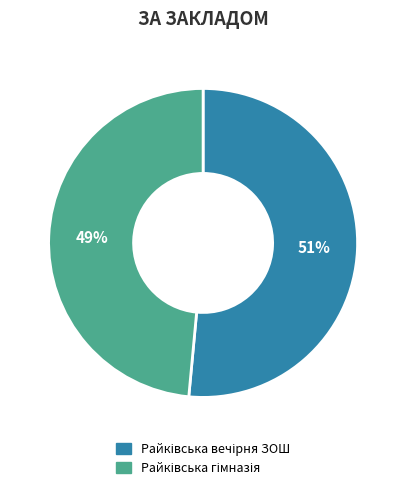

Is there any slice that represents more than half of the pie?

Yes